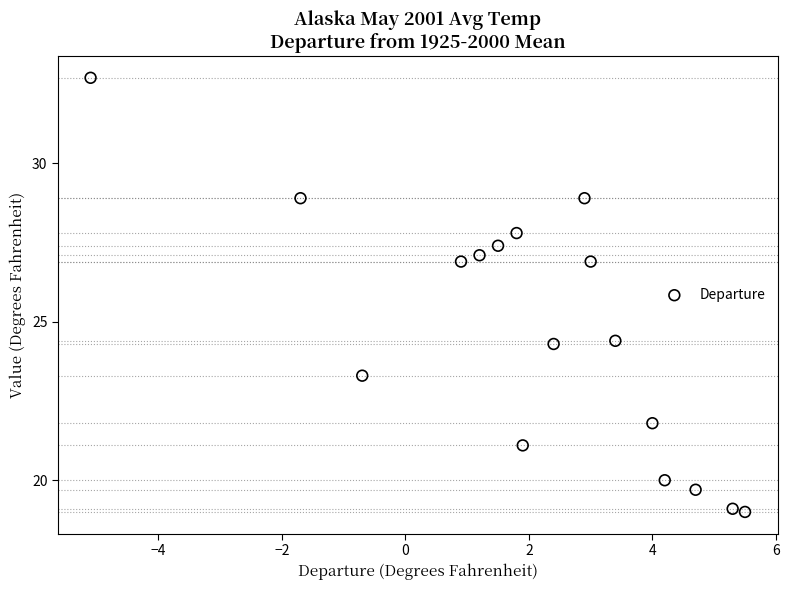

What is the range of Y values (max minus min)?

13.7